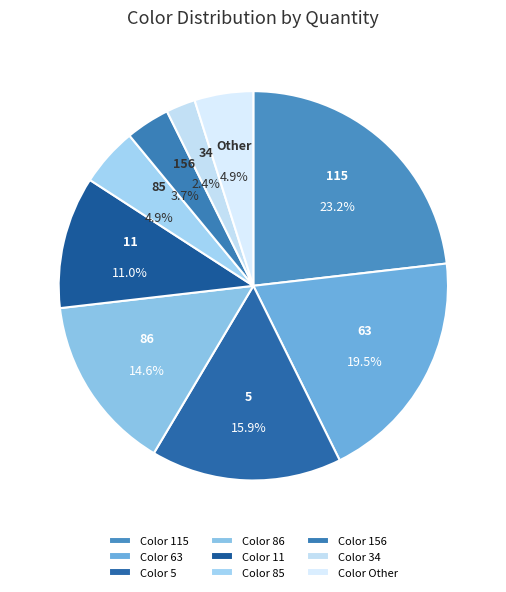

Is 5 the majority of the pie?

No